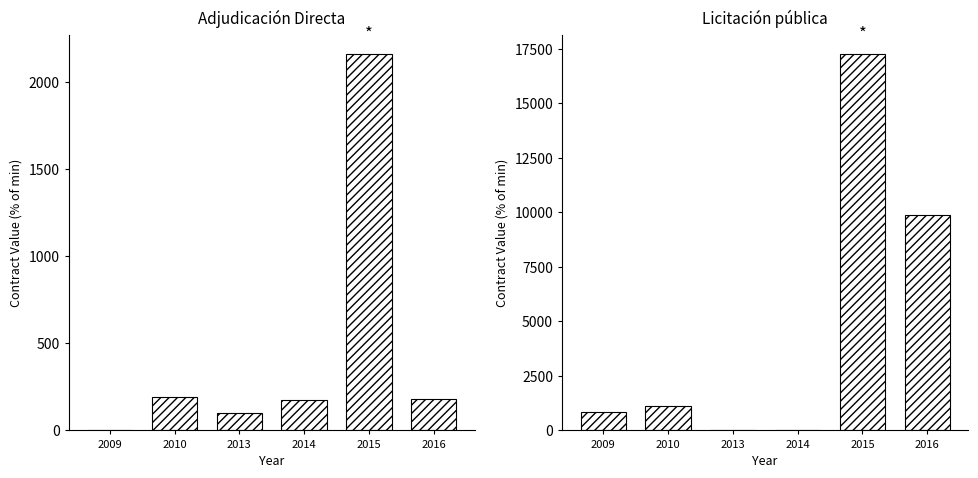

List the labels in order of Adjudicación Directa value, largest first.

2015, 2010, 2016, 2014, 2013, 2009